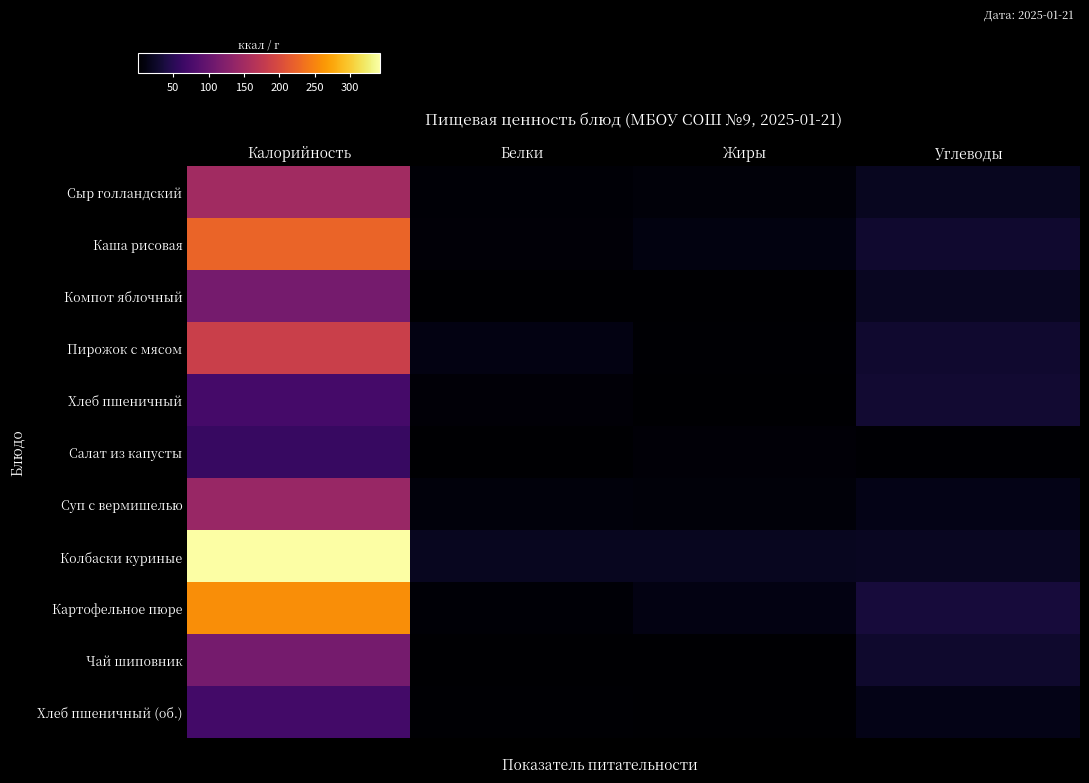

At Углеводы, list the series in order from largest to smallest.

Картофельное пюре, Хлеб пшеничный, Каша рисовая, Пирожок с мясом, Чай шиповник, Колбаски куриные, Компот яблочный, Сыр голландский, Хлеб пшеничный (об.), Суп с вермишелью, Салат из капусты